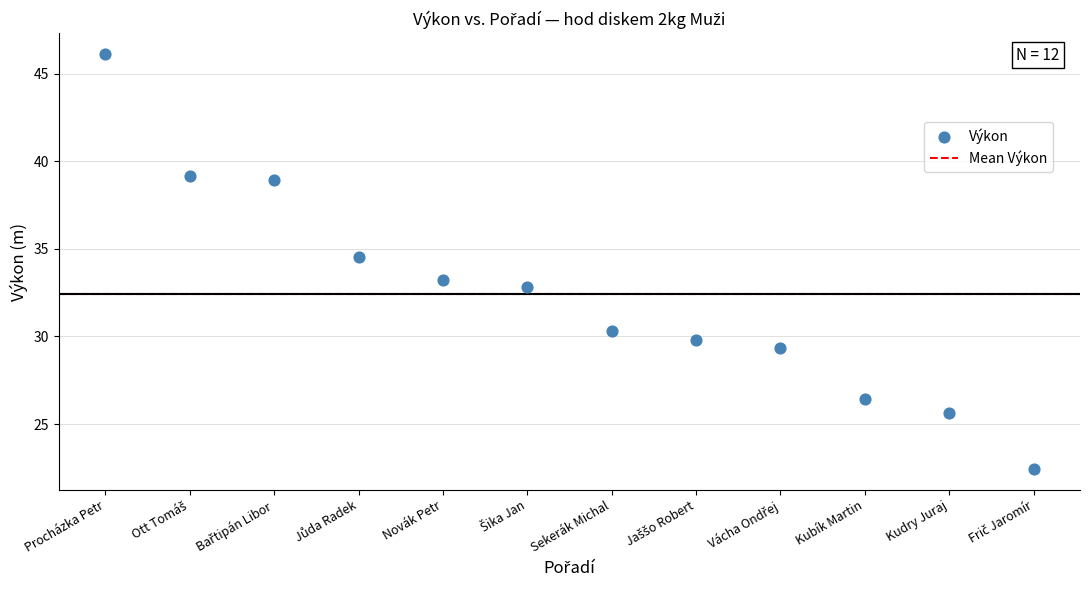

What is the average X value?

6.5